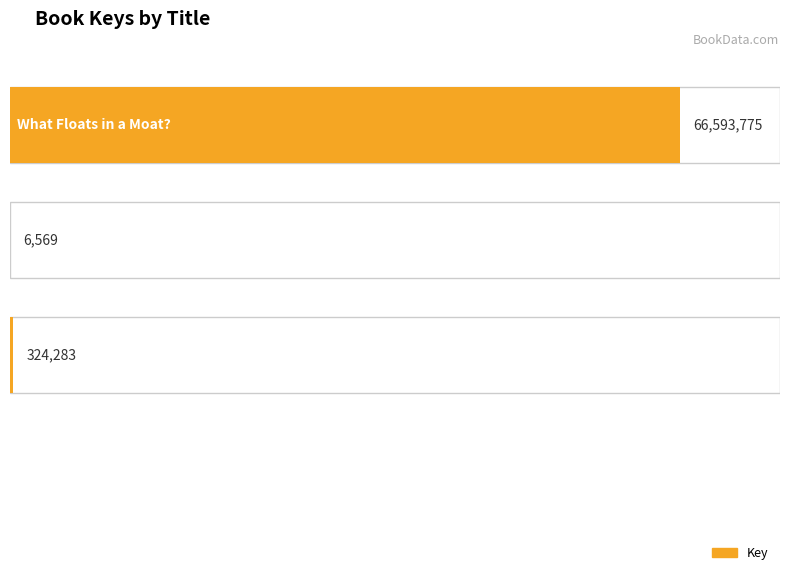

What is the maximum value shown in the chart?

66593775